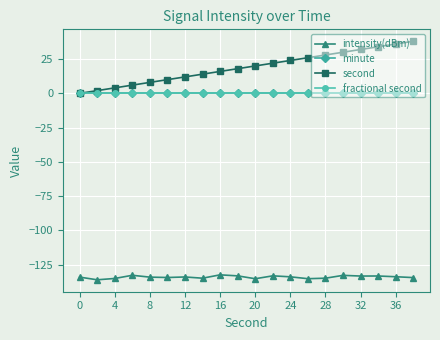

Does the chart have visible grid lines?

Yes